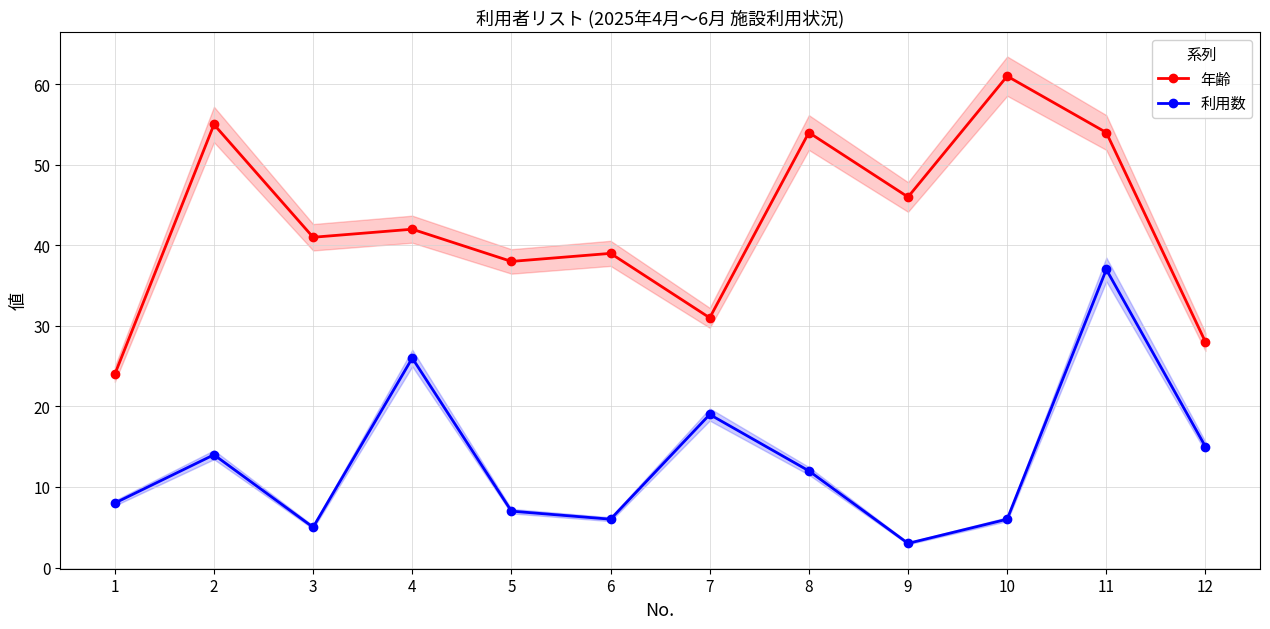

At 9, list the series in order from largest to smallest.

年齢, 利用数